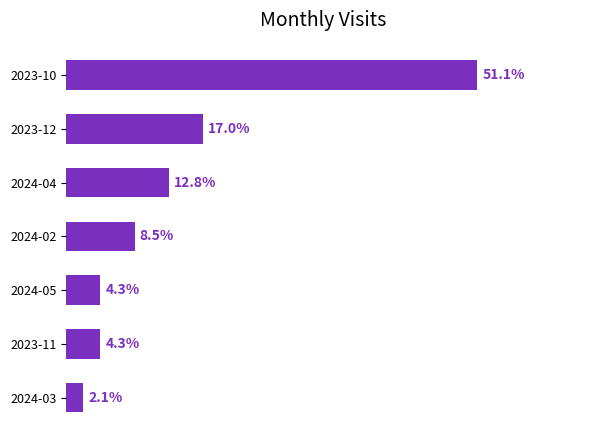

Does the chart contain any negative values?

No